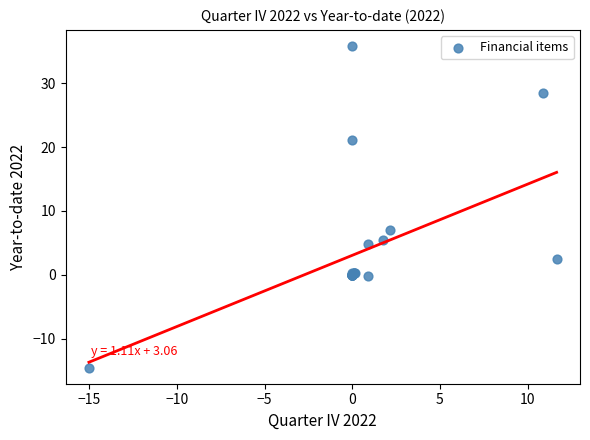

What Y value in the scatter plot is closest to 10?

7.0